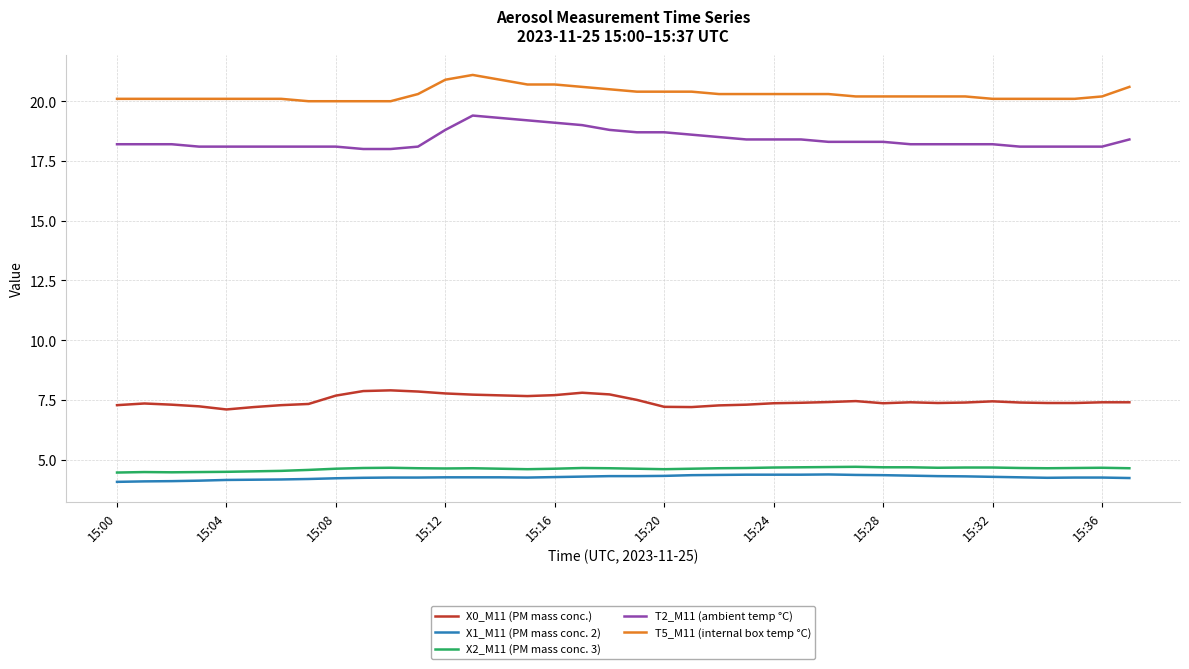

Which series has the largest range (max minus min)?

T2_M11 (ambient temp °C)